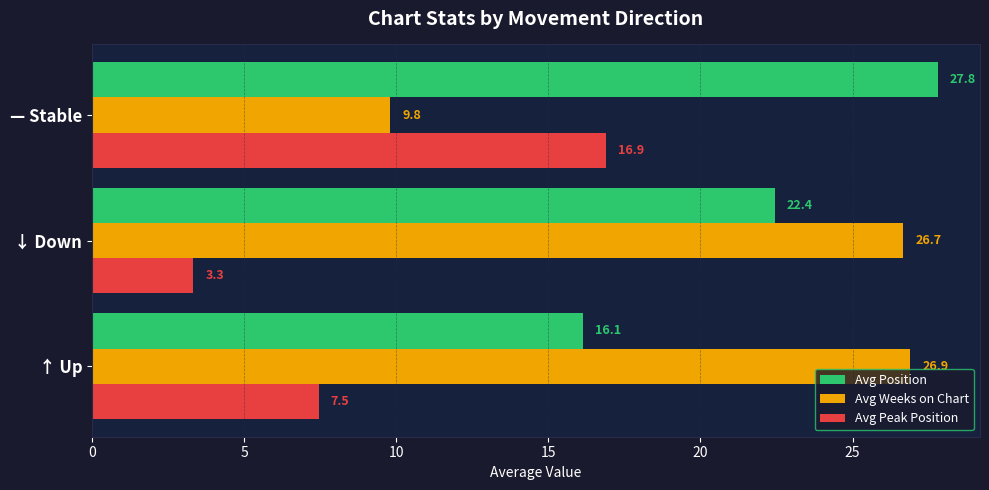

At which category does the chart reach its peak across all series?

— Stable